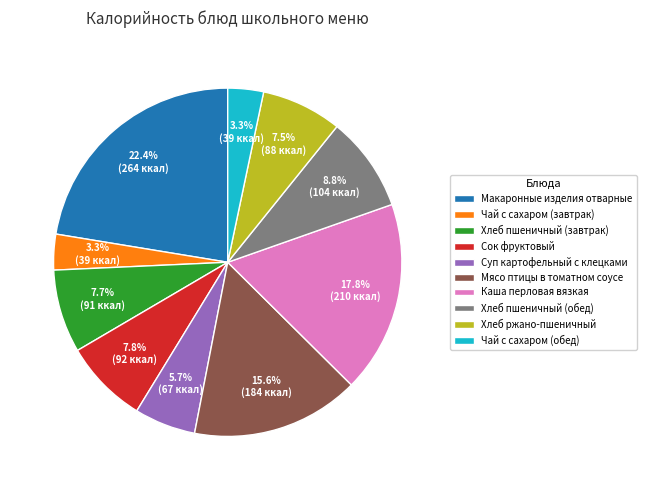

Combined, what portion of the pie is Хлеб пшеничный (обед) and Суп картофельный с клецками?

14.5%